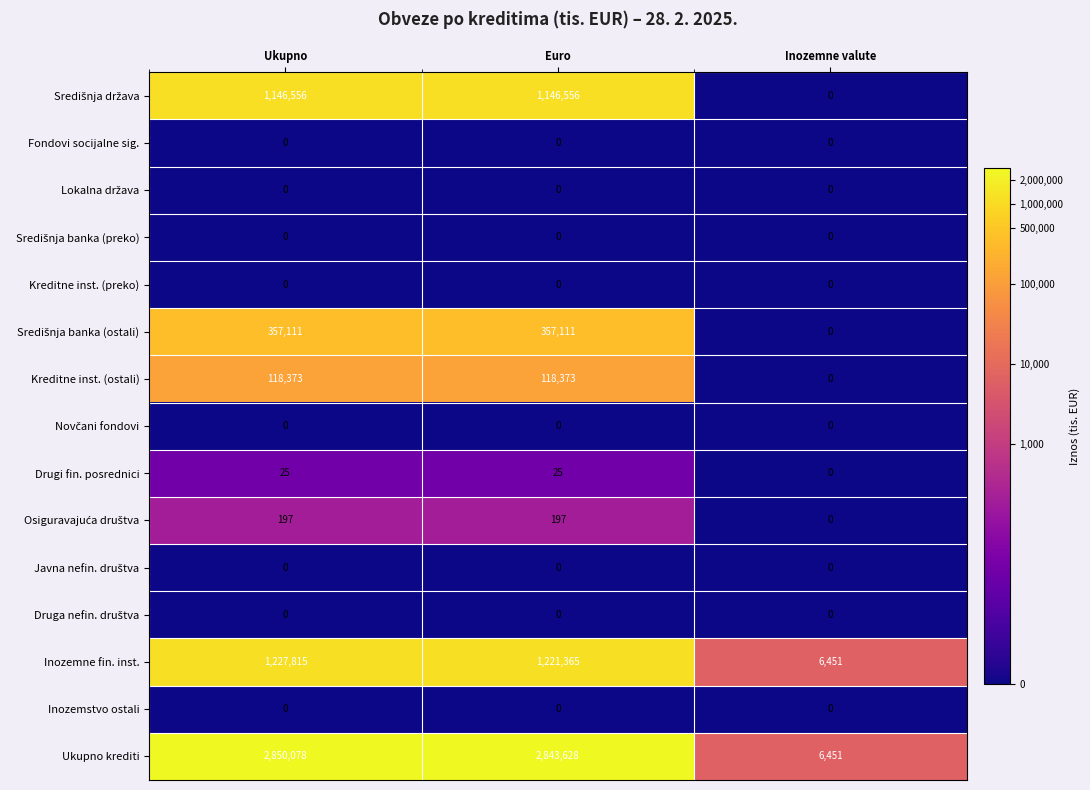

True or false: Kreditne inst. (ostali) has a value of 0 at Inozemne valute.

True